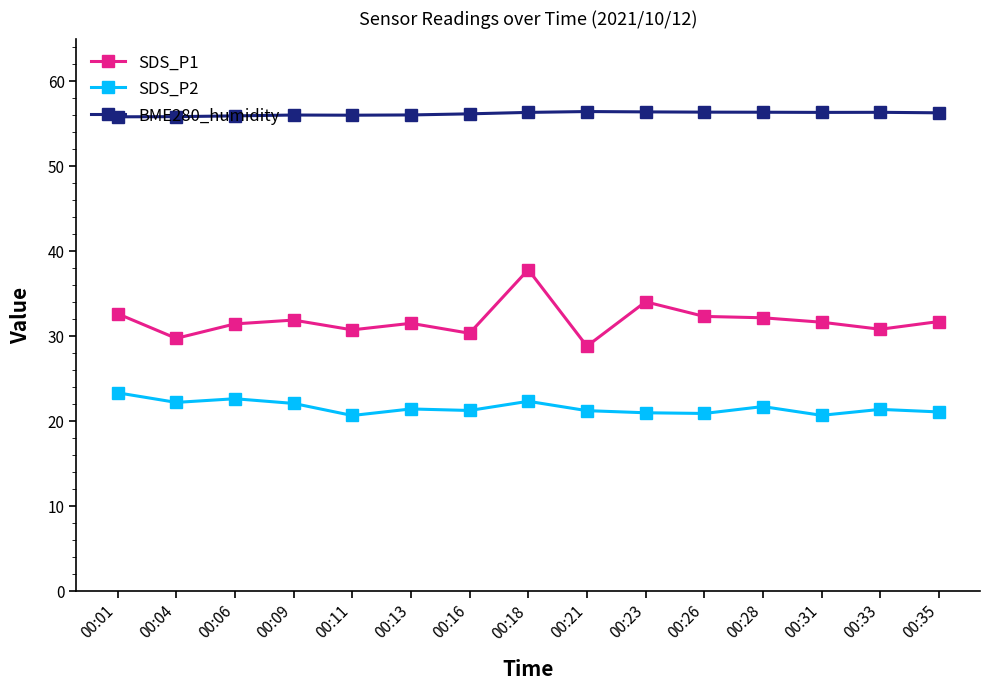

Does the chart display data point markers on the line(s)?

Yes